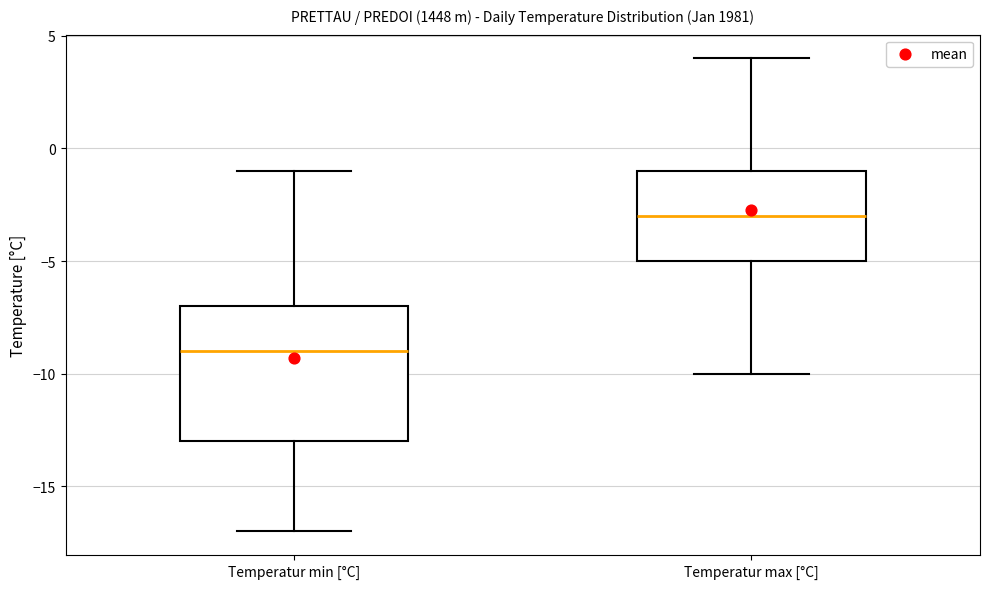

Comparing the boxes themselves (not the whiskers), which one is the tallest?

Temperatur min [°C]